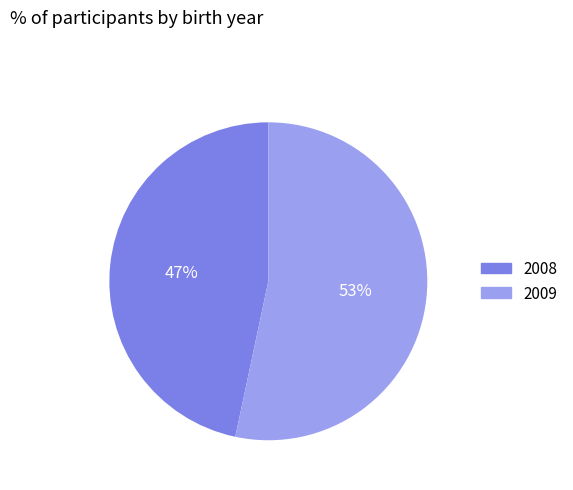

Combined, do 2008 and 2009 account for over 50%?

Yes